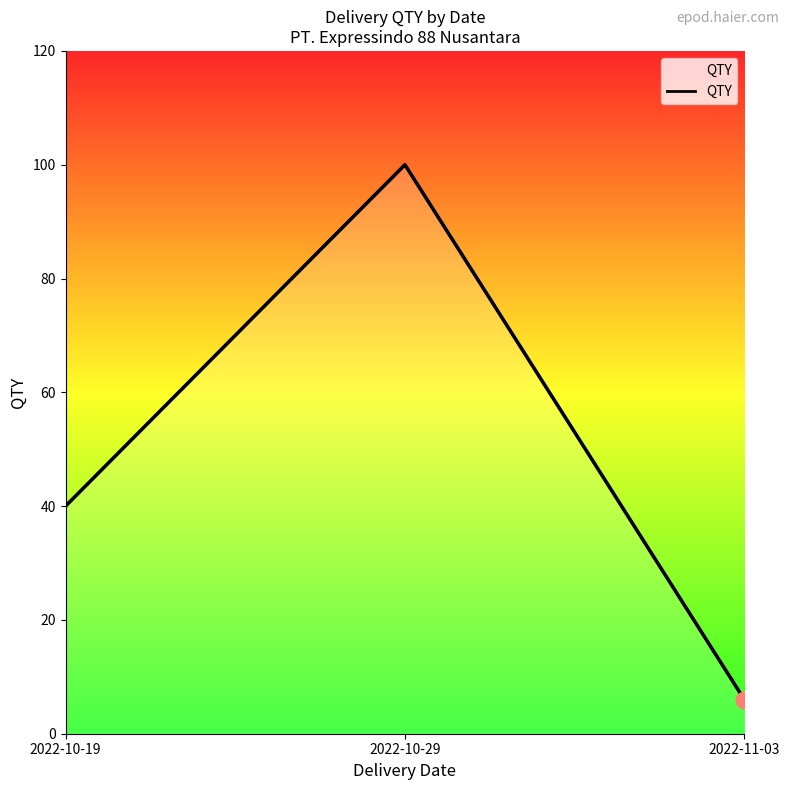

Does the chart have visible grid lines?

No